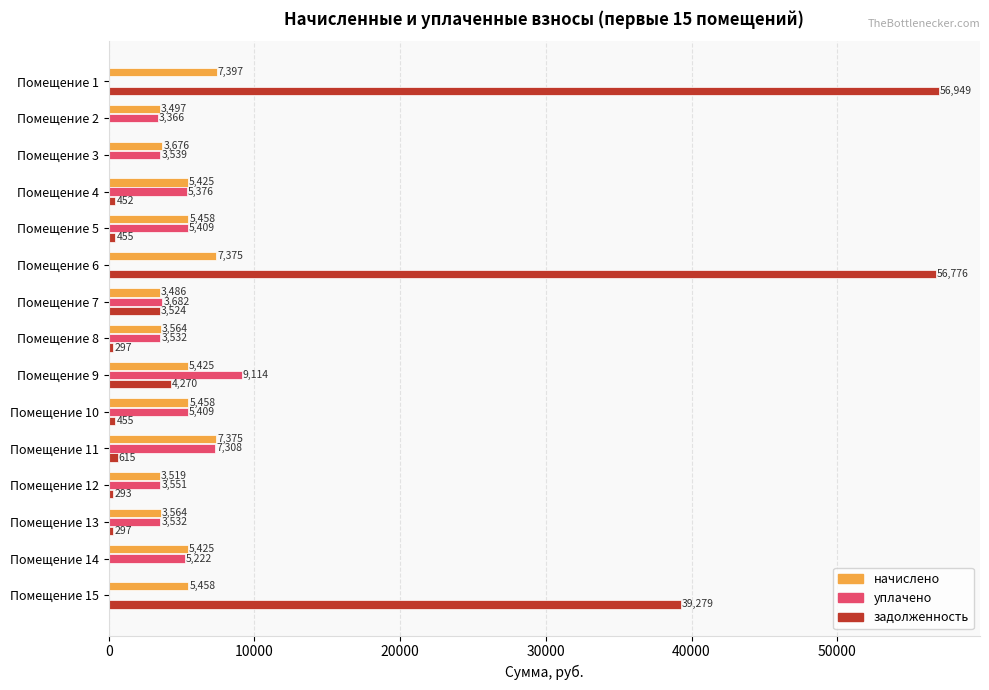

What is the highest value of the уплачено series?

9114.3